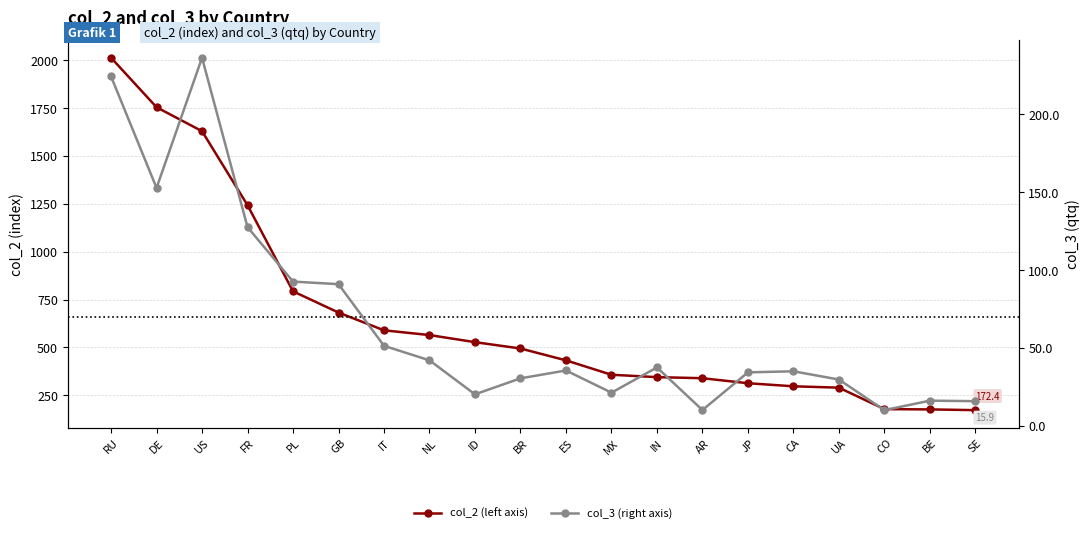

What is the lowest value of the col_2 (left axis) series?

172.4